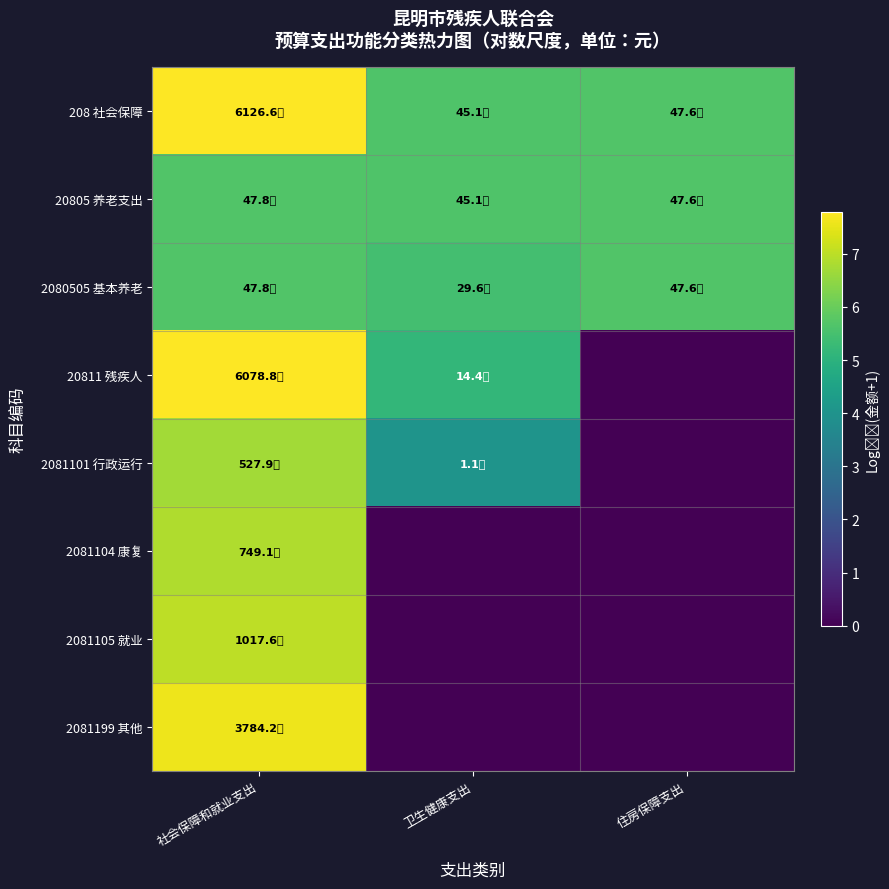

Reading left to right, list all the values displayed in this chart.

208 社会保障: 社会保障和就业支出=7.8	卫生健康支出=5.7	住房保障支出=5.7
20805 养老支出: 社会保障和就业支出=5.7	卫生健康支出=5.7	住房保障支出=5.7
2080505 基本养老: 社会保障和就业支出=5.7	卫生健康支出=5.5	住房保障支出=5.7
20811 残疾人: 社会保障和就业支出=7.8	卫生健康支出=5.2	住房保障支出=0.0
2081101 行政运行: 社会保障和就业支出=6.7	卫生健康支出=4.0	住房保障支出=0.0
2081104 康复: 社会保障和就业支出=6.9	卫生健康支出=0.0	住房保障支出=0.0
2081105 就业: 社会保障和就业支出=7.0	卫生健康支出=0.0	住房保障支出=0.0
2081199 其他: 社会保障和就业支出=7.6	卫生健康支出=0.0	住房保障支出=0.0